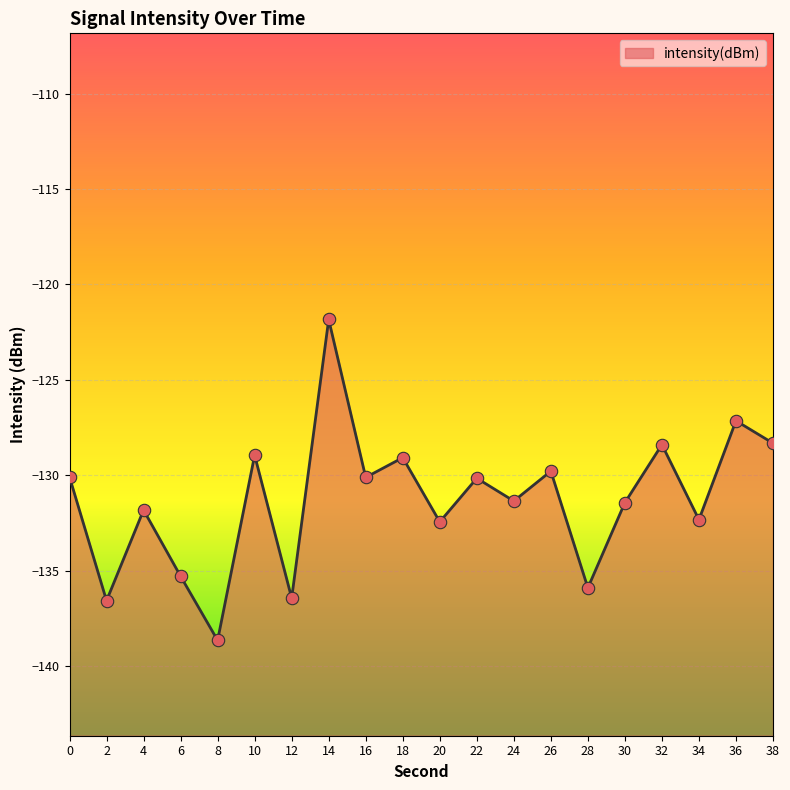

Which has a higher value, 2 or 32?

32